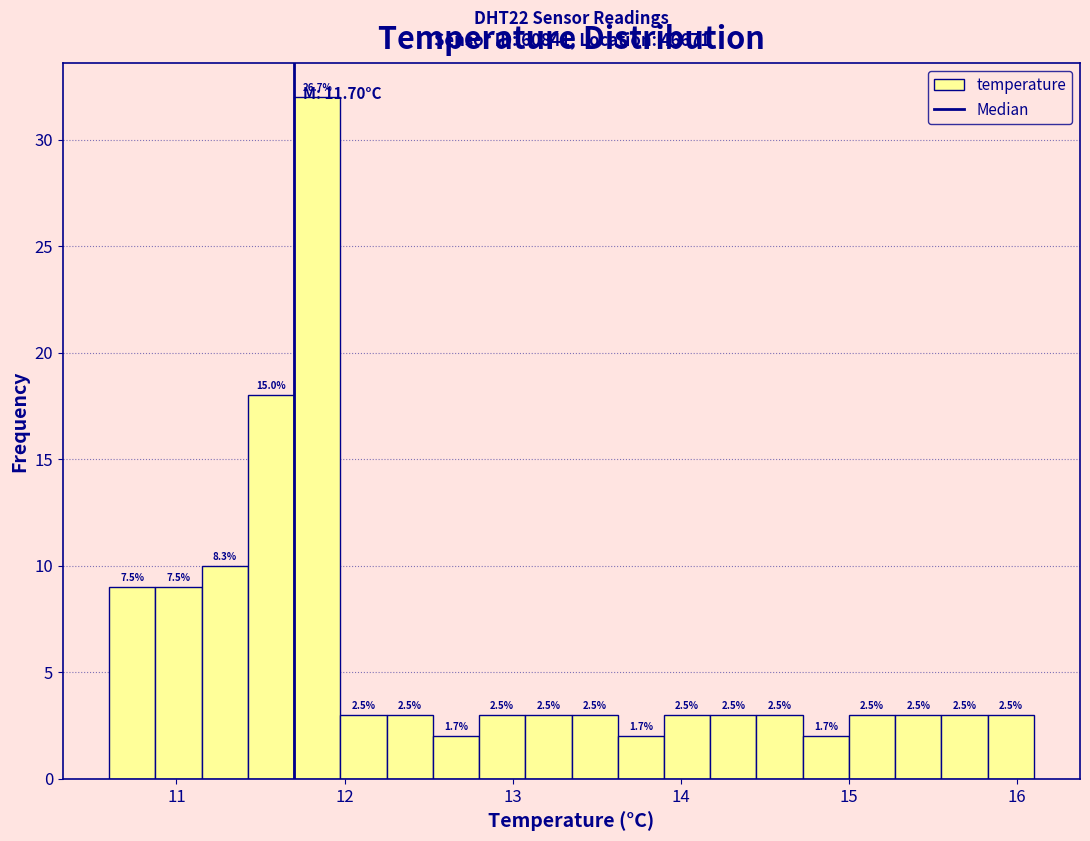

Around what value on the x-axis is the tallest bar? Give the approximate position of its centre, as read against the axis.

11.8